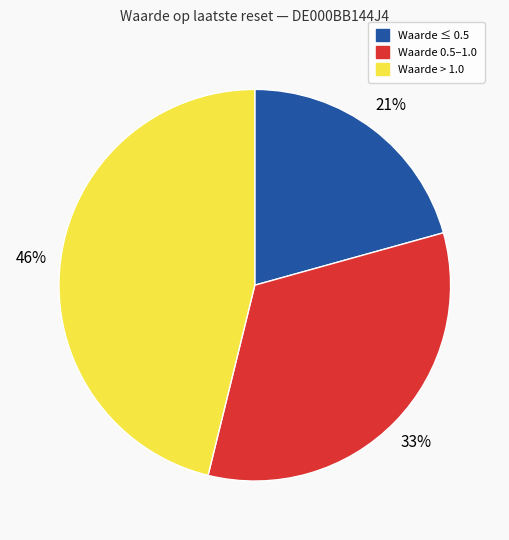

Which category has the biggest portion of the pie?

Waarde > 1.0